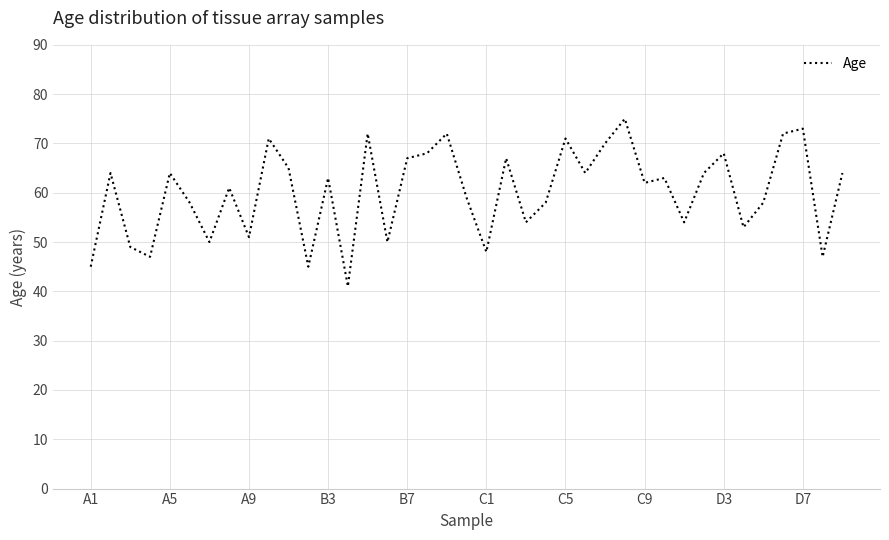

What is the difference between the maximum and minimum values?

34